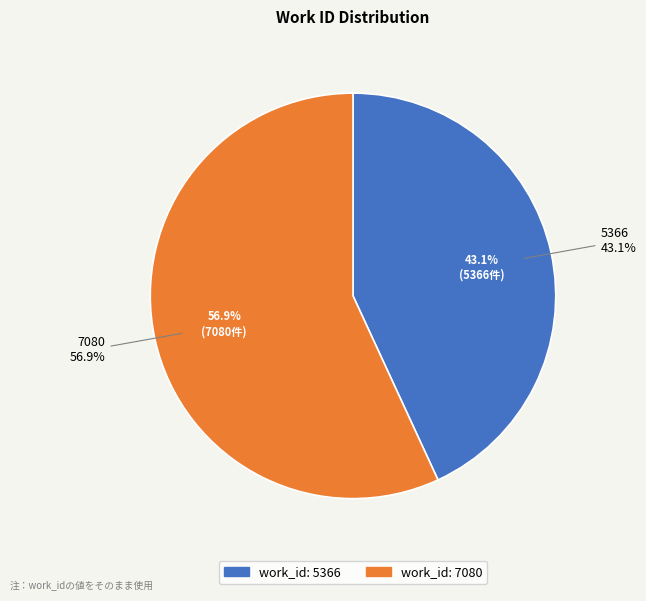

What portion of the pie excludes 5366?

56.9%